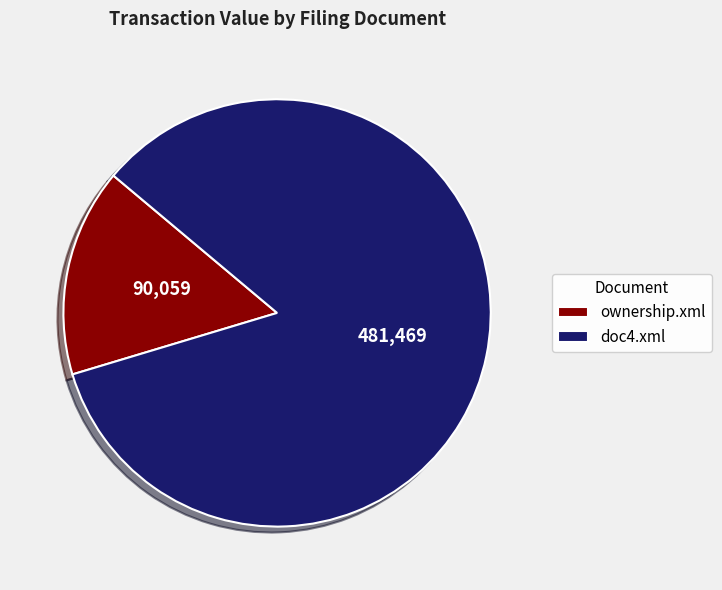

Does ownership.xml account for over 50% of the chart?

No